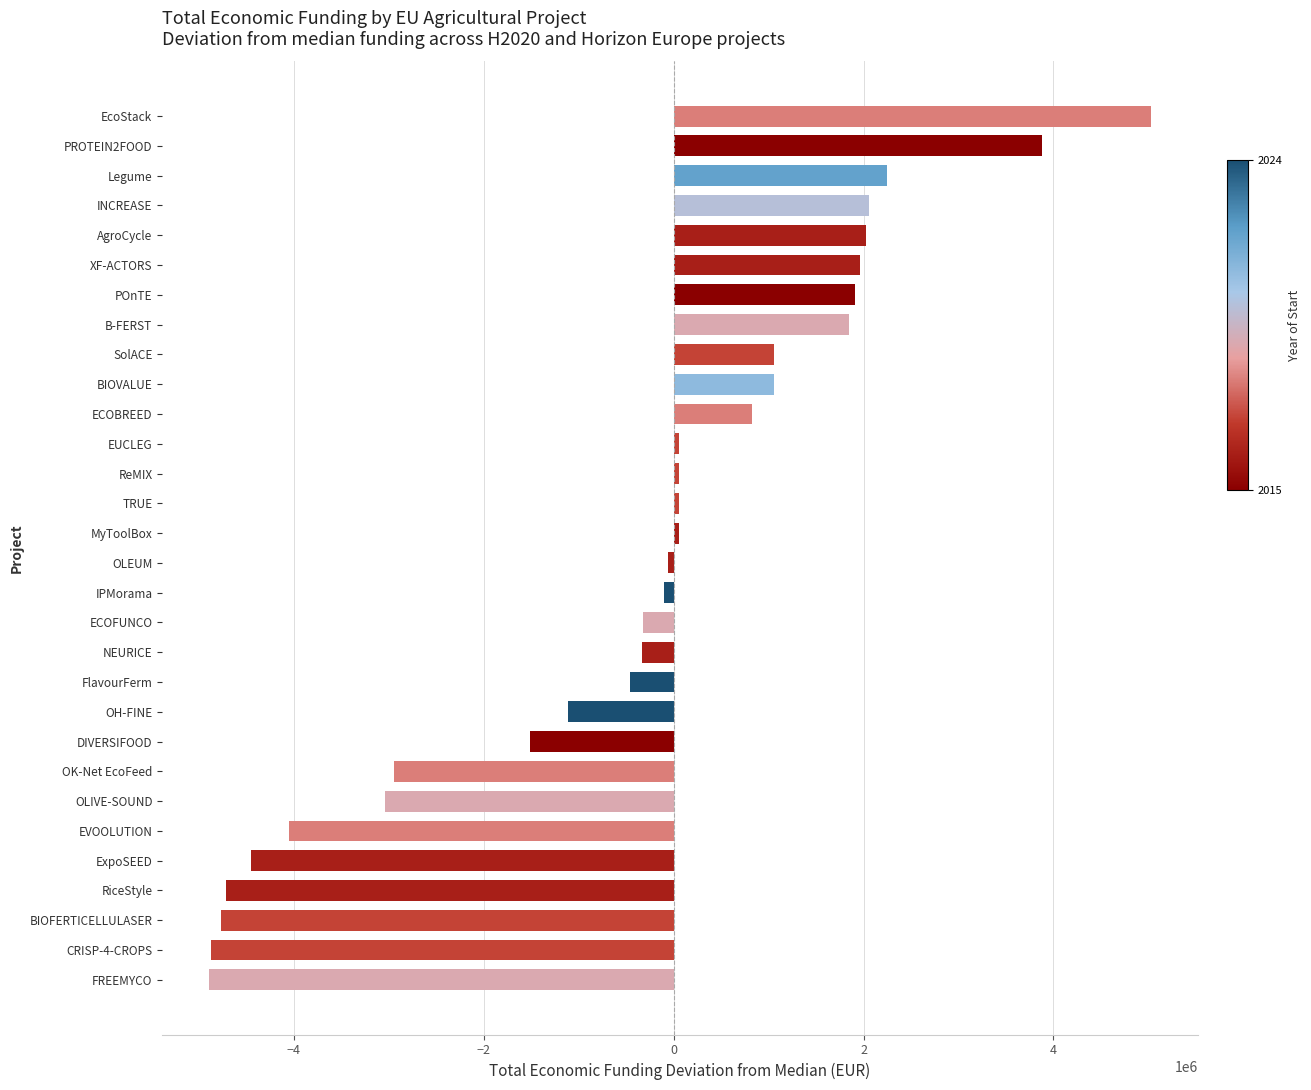

The chart shows a value of -1114989 at OH-FINE. True or false?

True